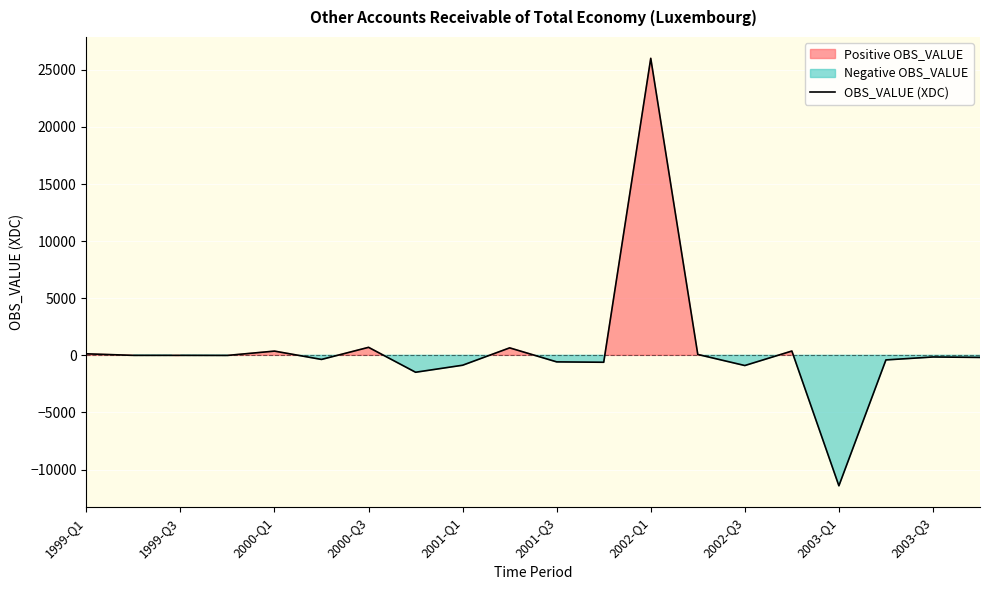

What is the value of the 19th point from the left?

-142.8